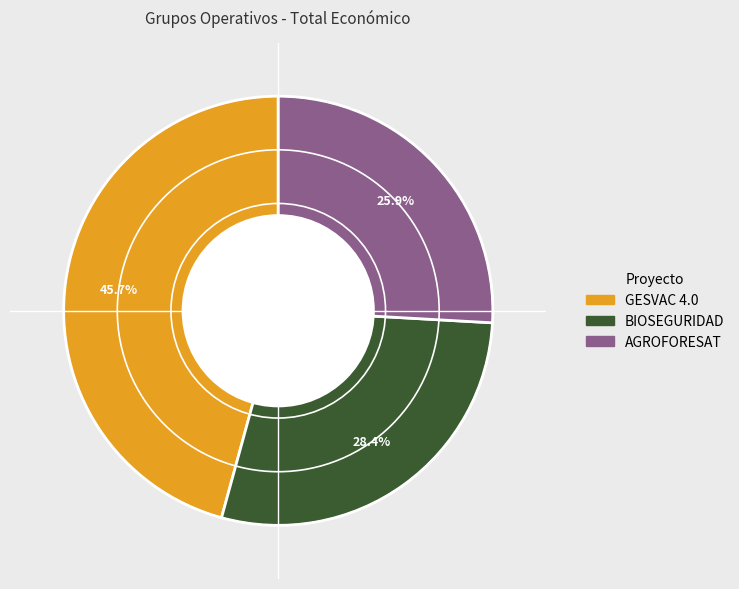

To the nearest percent, what is the average slice percentage?

33%